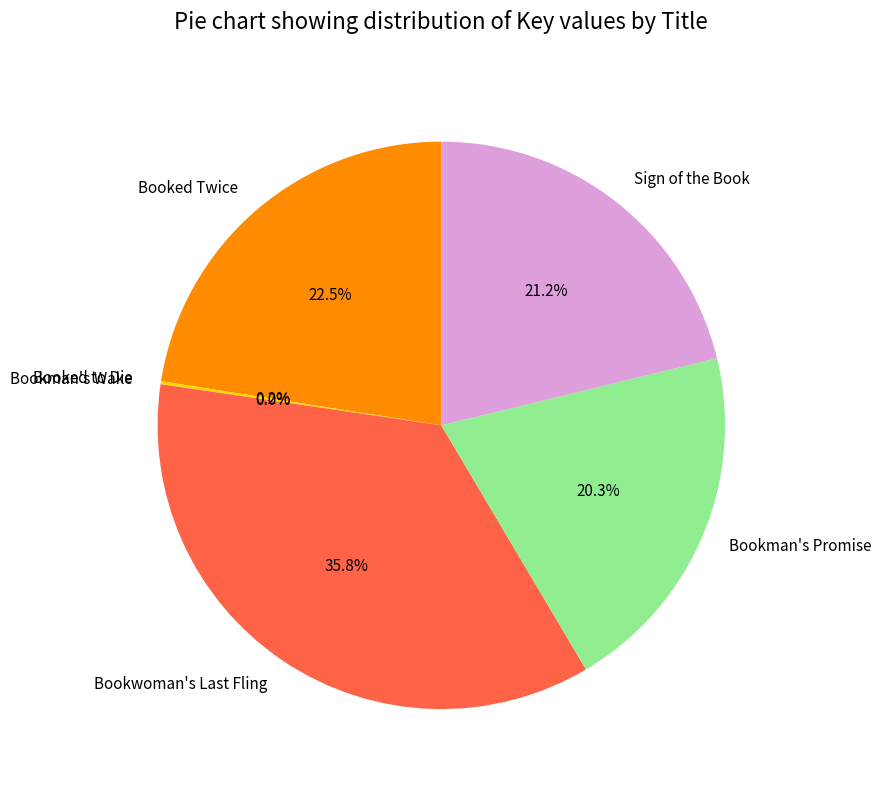

What is the largest slice in the pie chart?

Bookwoman's Last Fling